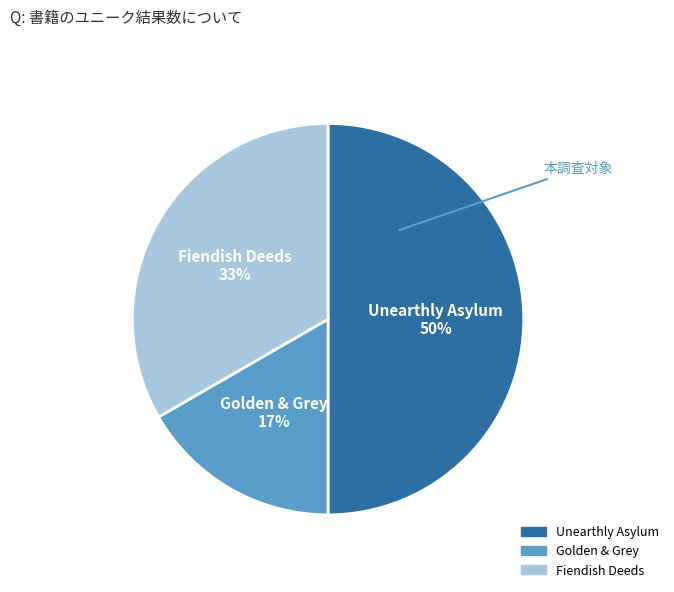

Count the number of slices in the pie.

3